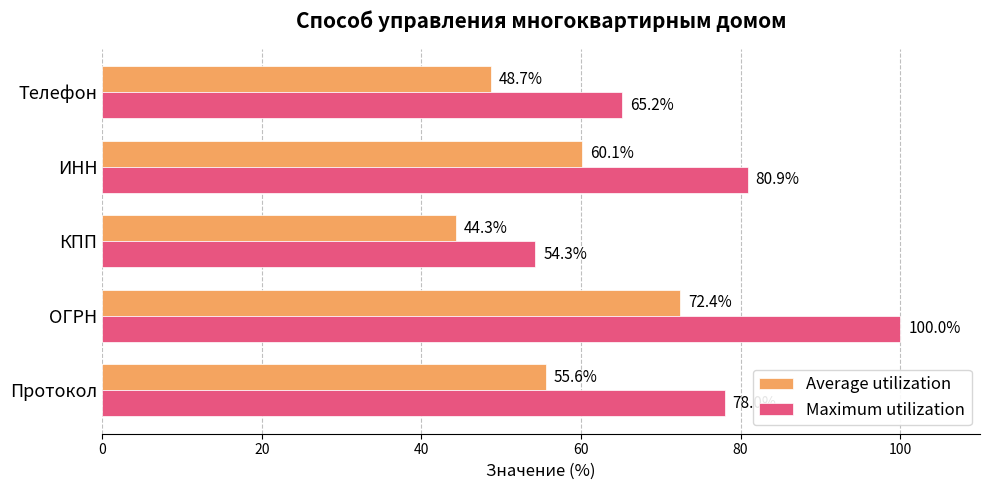

What is the difference between the maximum and second lowest values in the Average utilization series?

23.7